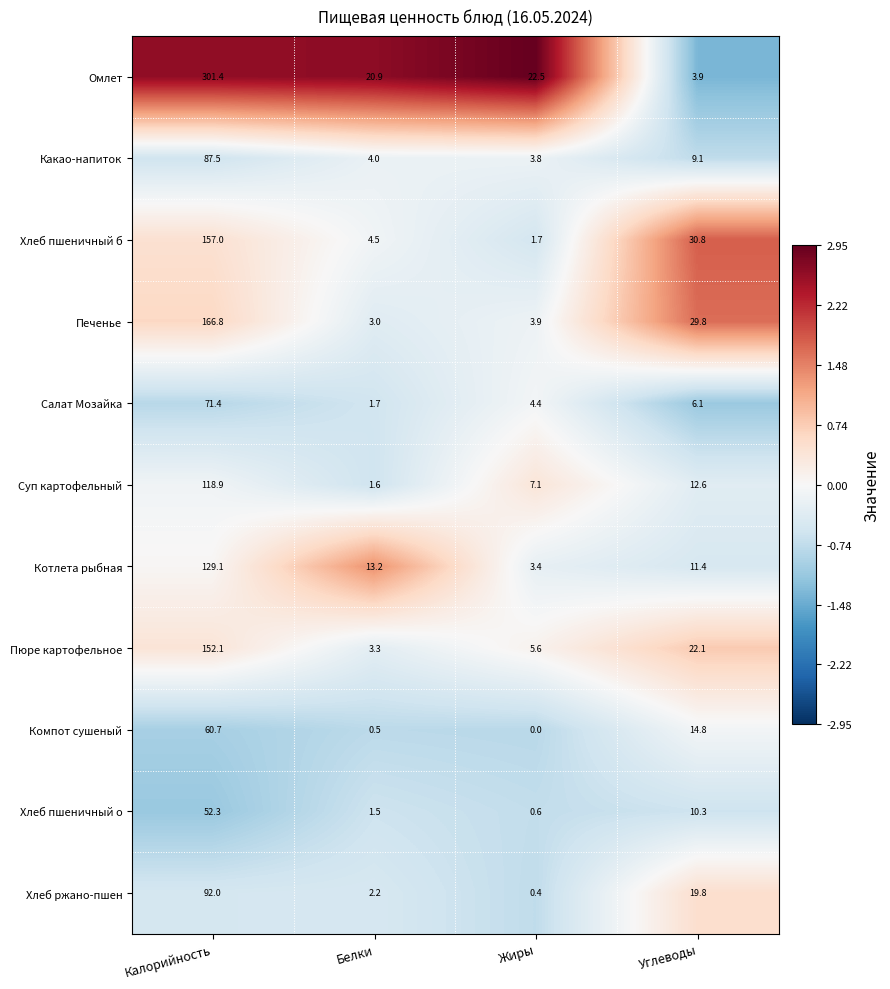

What value does the Салат Мозайка series have at Углеводы?

6.1